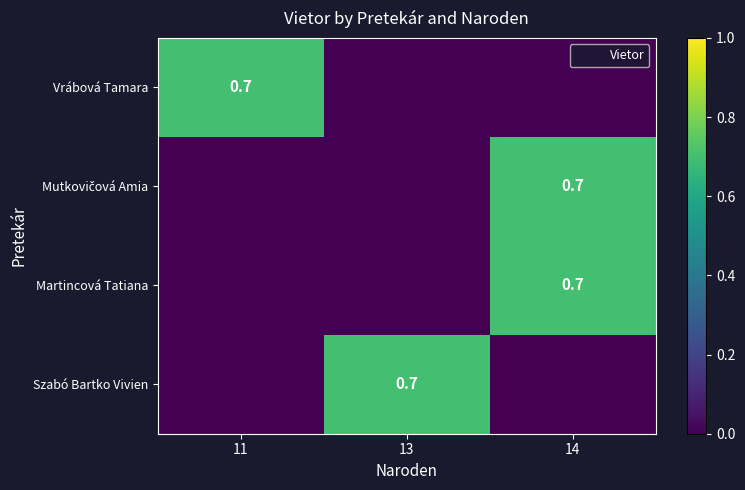

Is the value of Vrábová Tamara at 11 greater than the value of Szabó Bartko Vivien at 11?

Yes